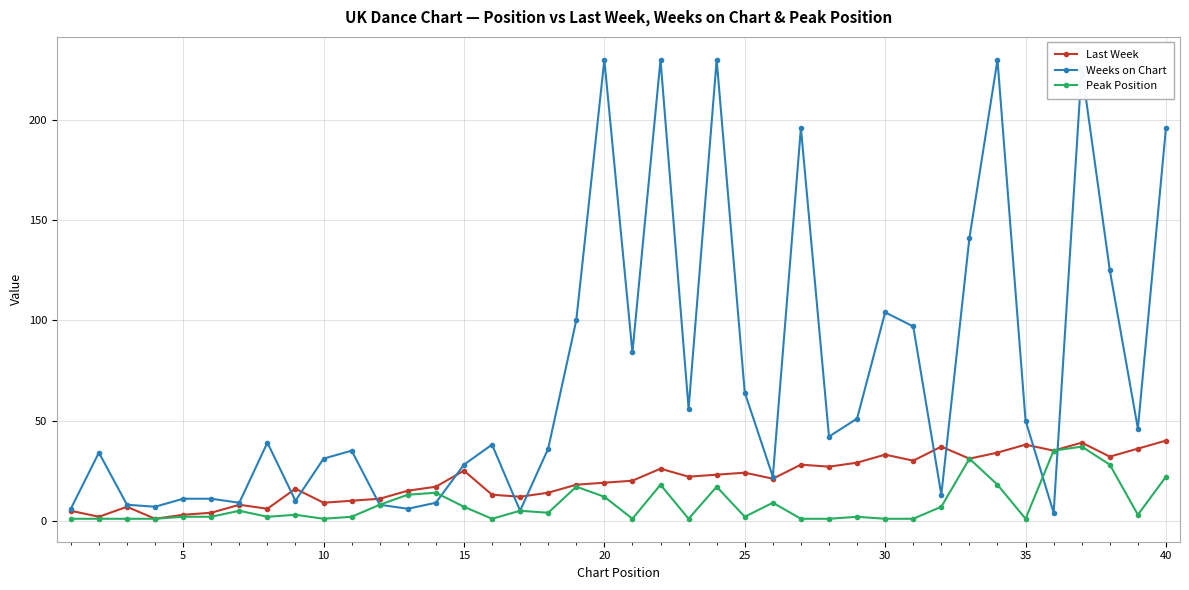

Rank the series by their maximum value, from highest to lowest.

Weeks on Chart, Last Week, Peak Position